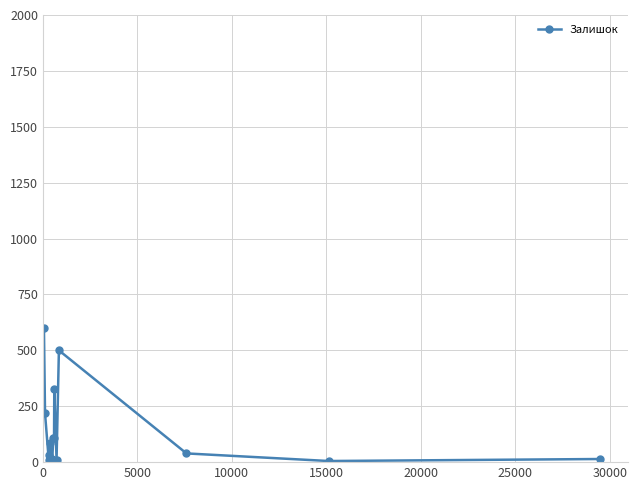

What is the sum of all values?

2082